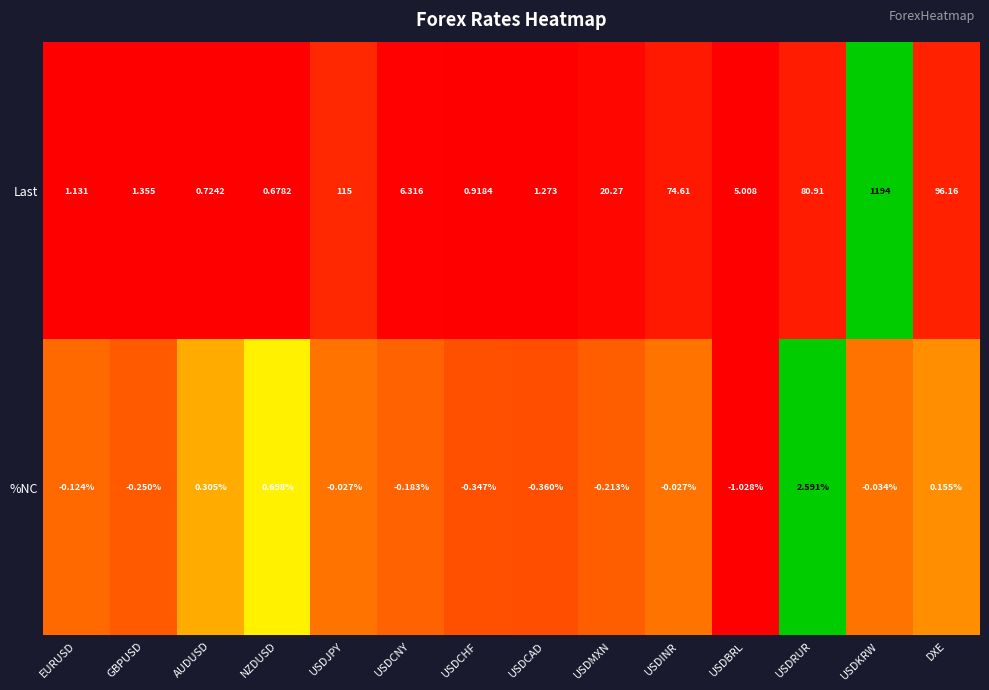

How many data points in Last are above 6?

7